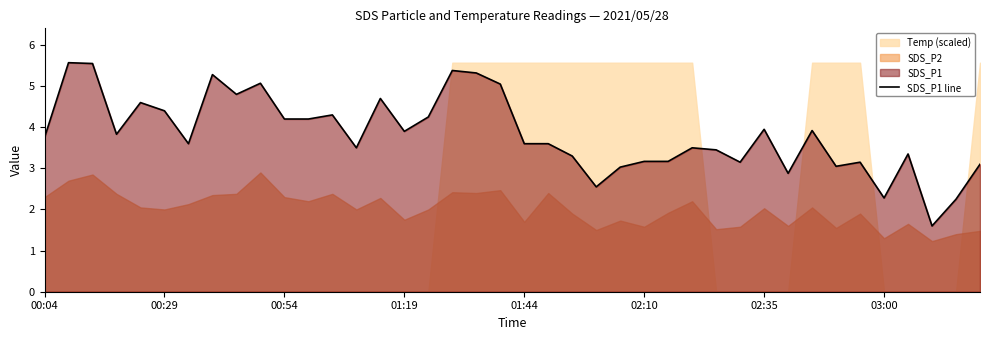

The chart shows a value of 4.2 at 11. True or false?

True